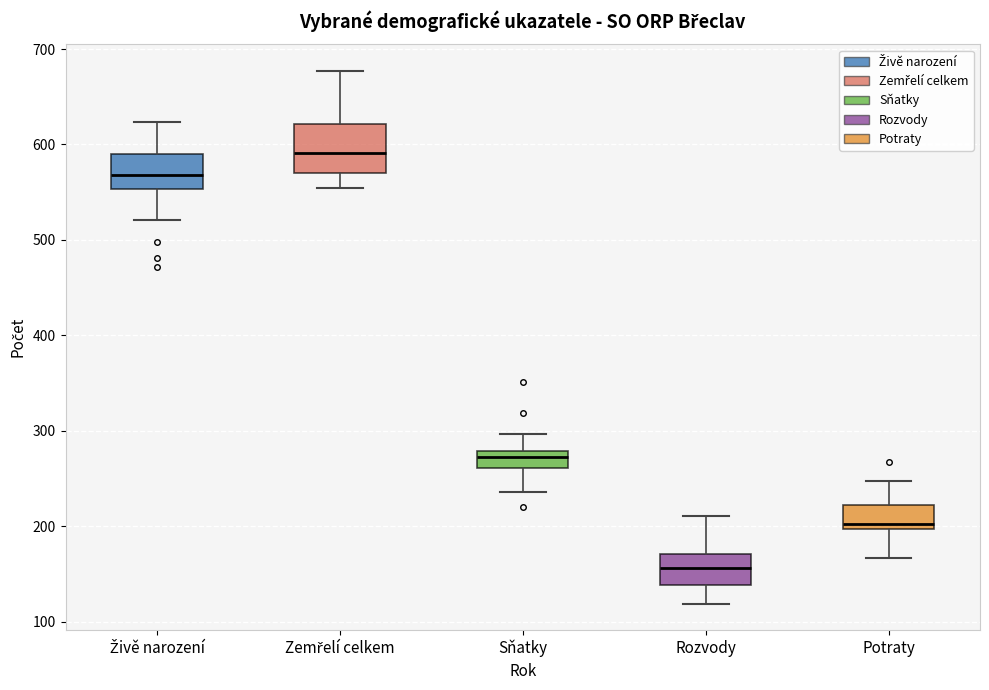

Which box's median line is the lowest?

Rozvody